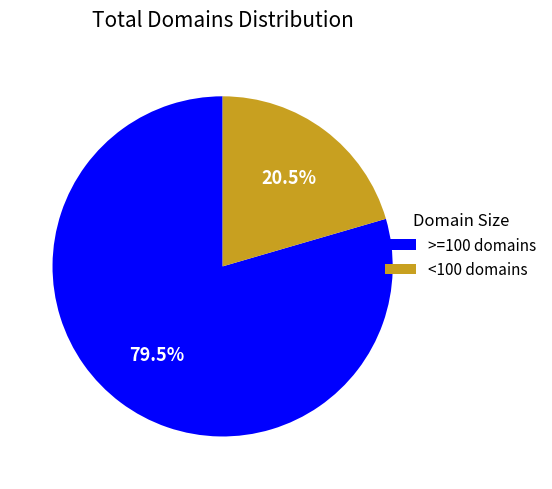

Does any single category account for the majority?

Yes